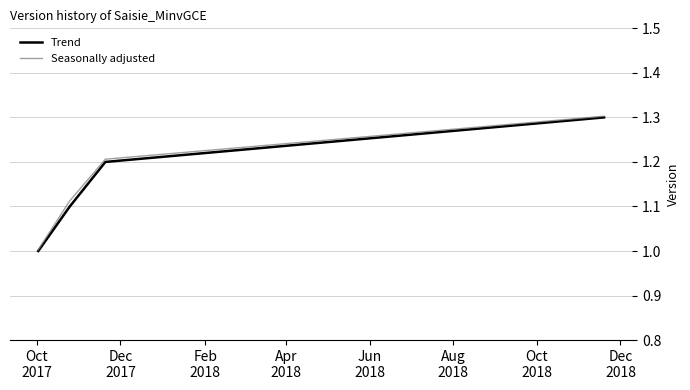

True or false: Trend has more than 1 interior local peaks.

False